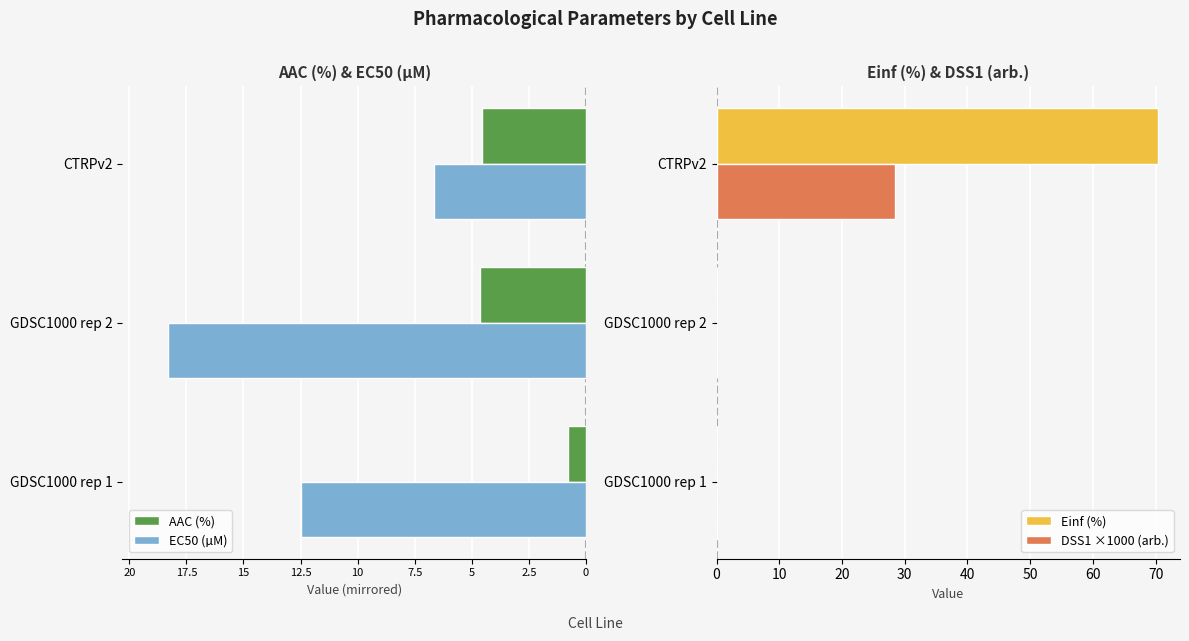

What is the sum of all DSS1 ×1000 (arb.) values?

28.5